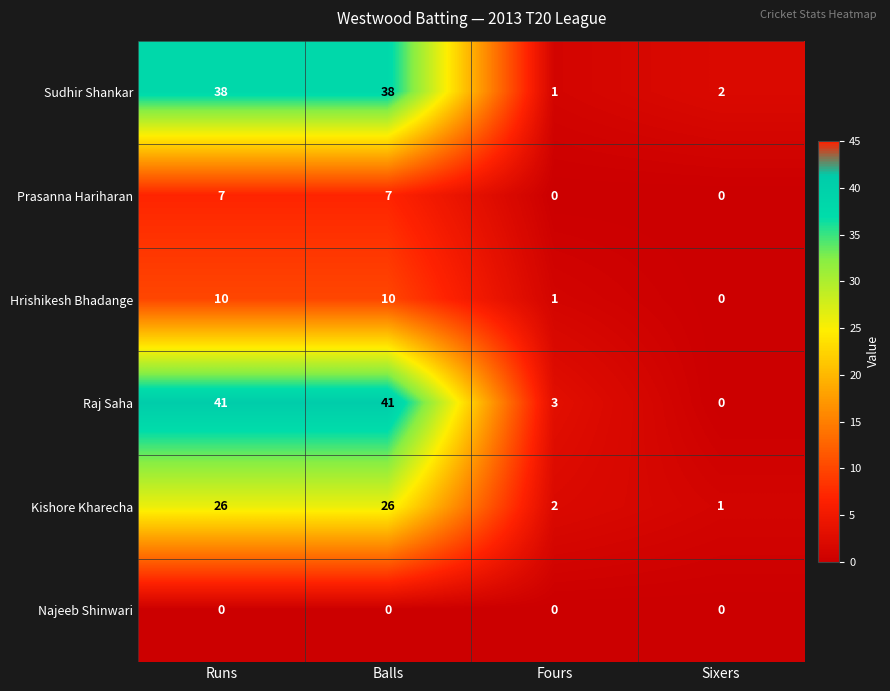

What is the difference between the second highest and minimum values in the Sudhir Shankar series?

37